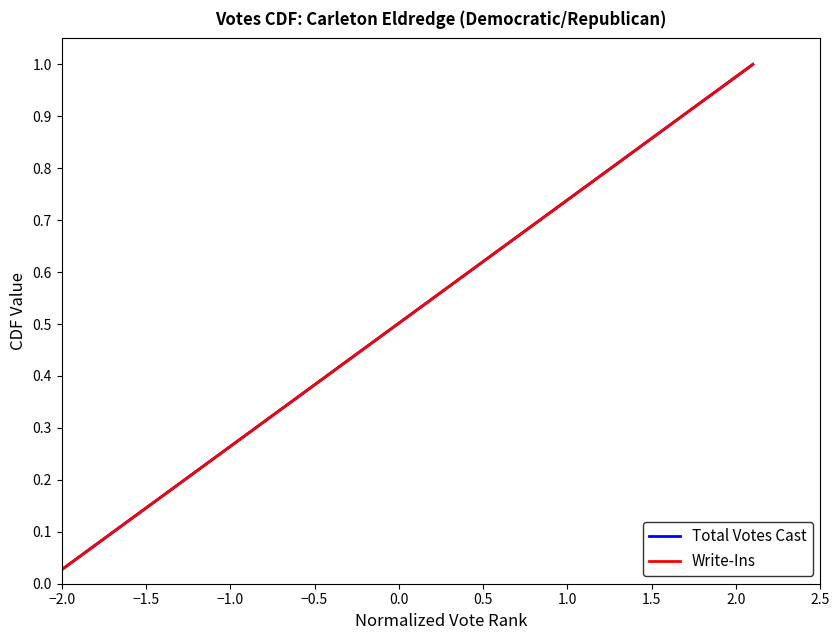

What is the difference between the maximum and minimum values in the Write-Ins series?

1.0